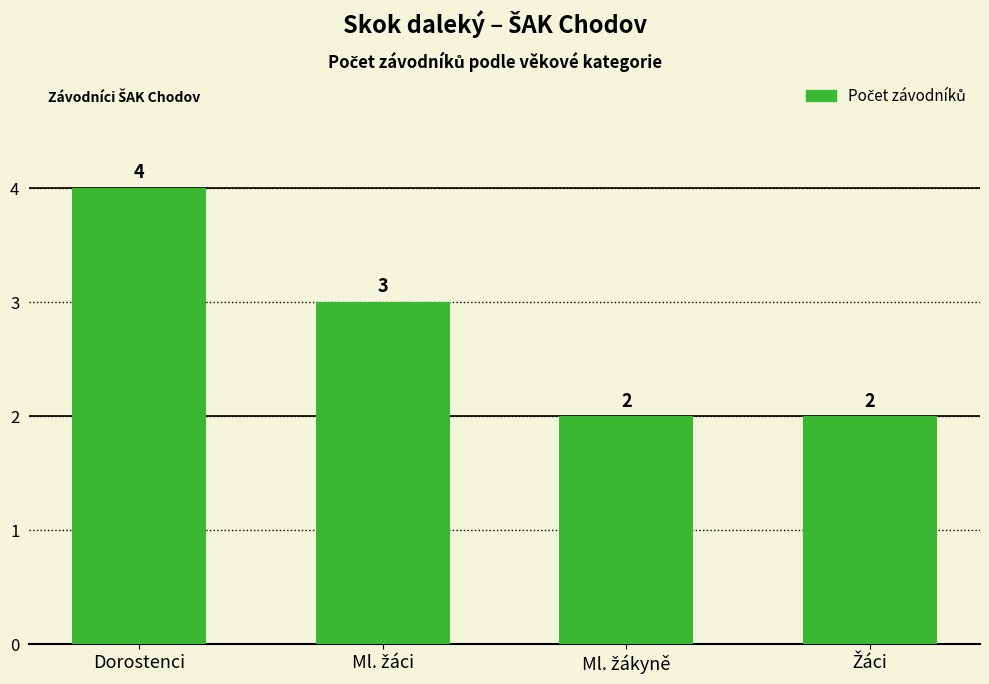

What is the average value?

3